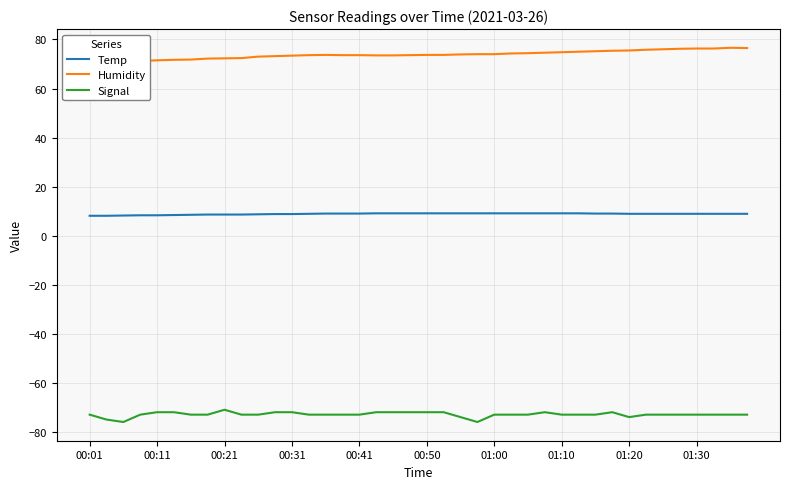

True or false: Temp and Signal intersect in this chart.

False